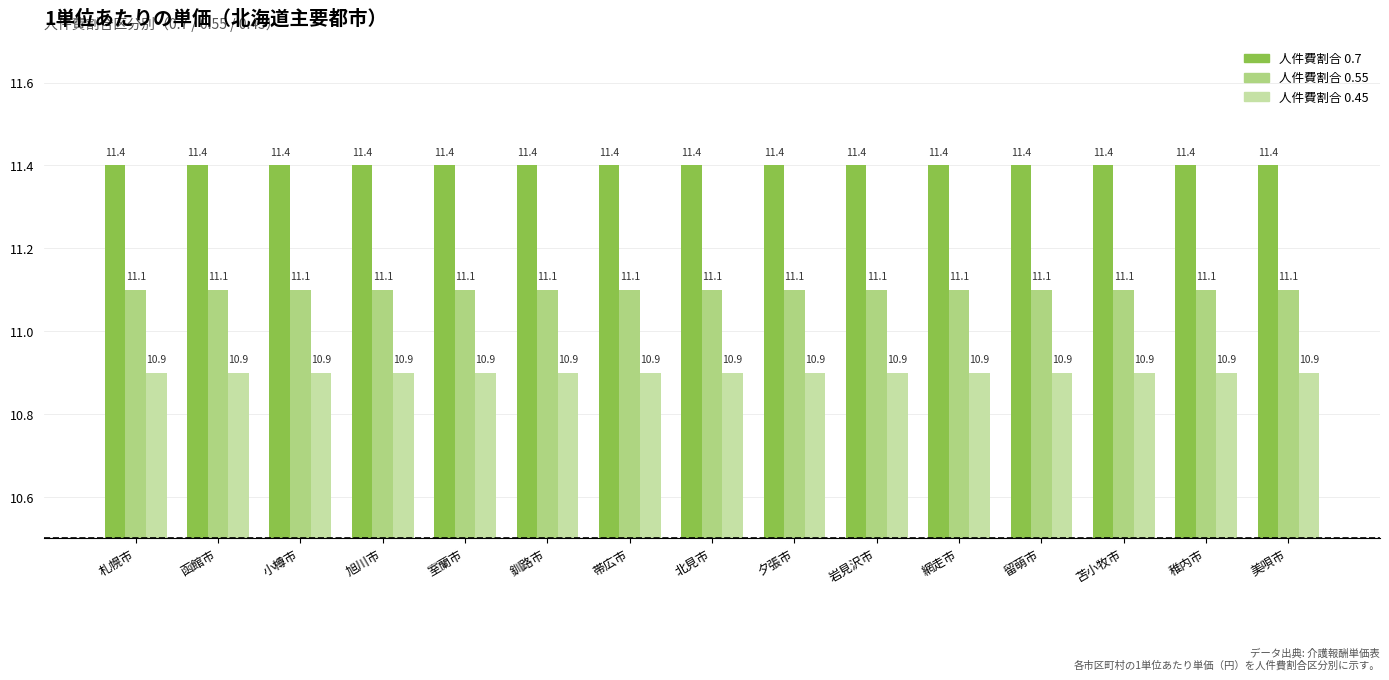

What is the total value across all series at 夕張市?

33.4